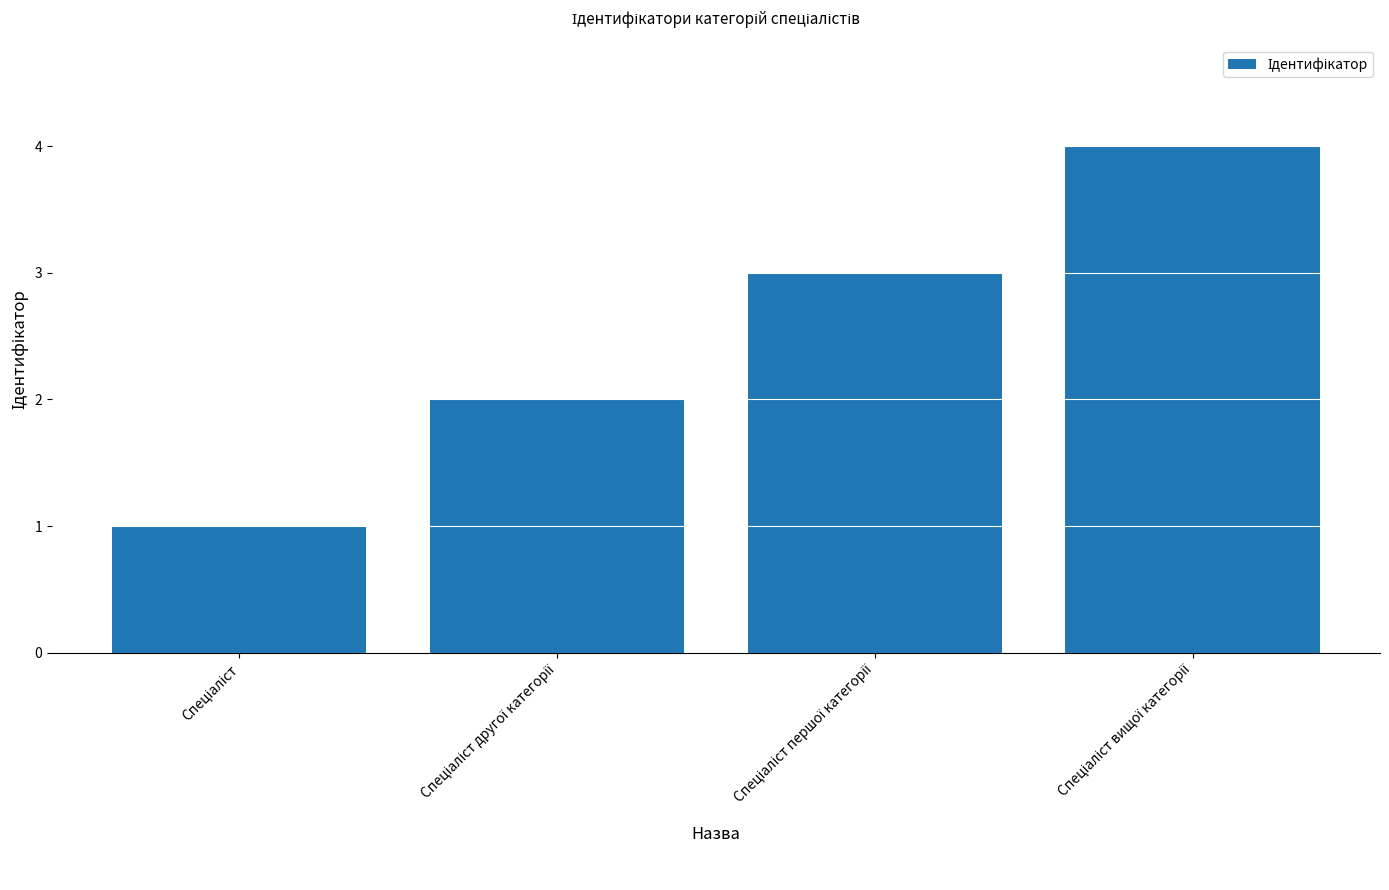

Count the values in the range 2 to 4.

3